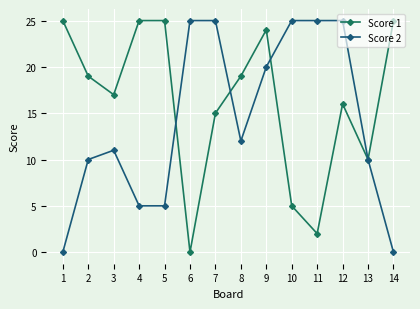

At which label is Score 2 closest to 12?

8